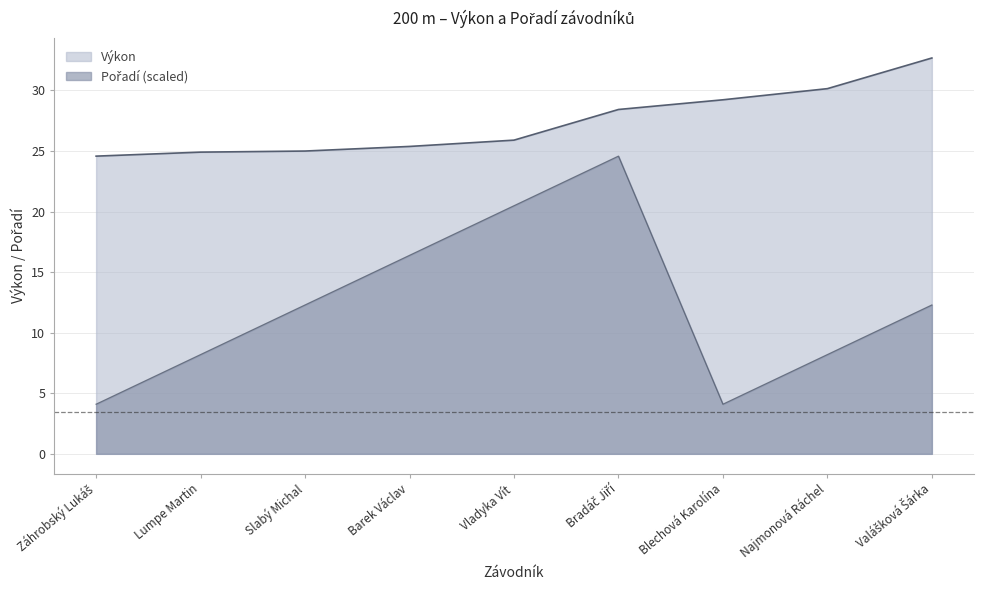

What is the label of the 3rd point from the right?

Blechová Karolína